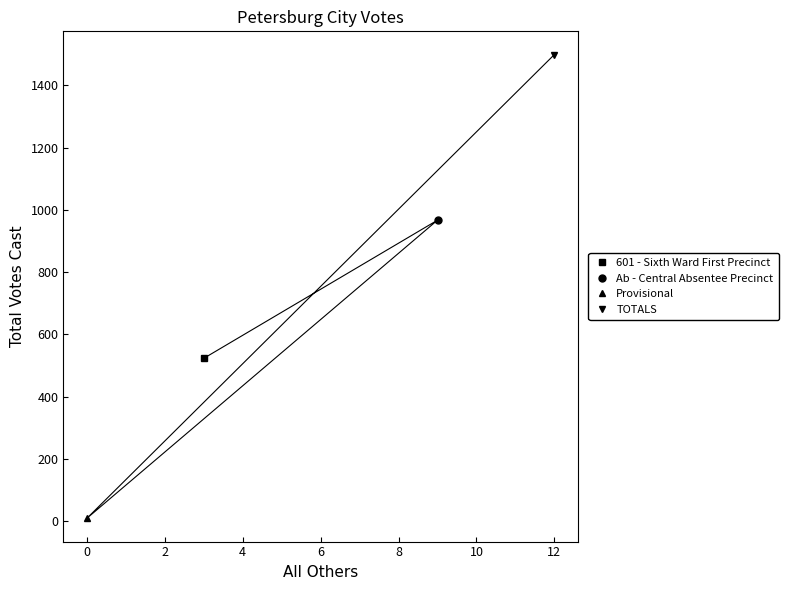

How many interior local valleys (lower than both neighbors) does the data have?

1